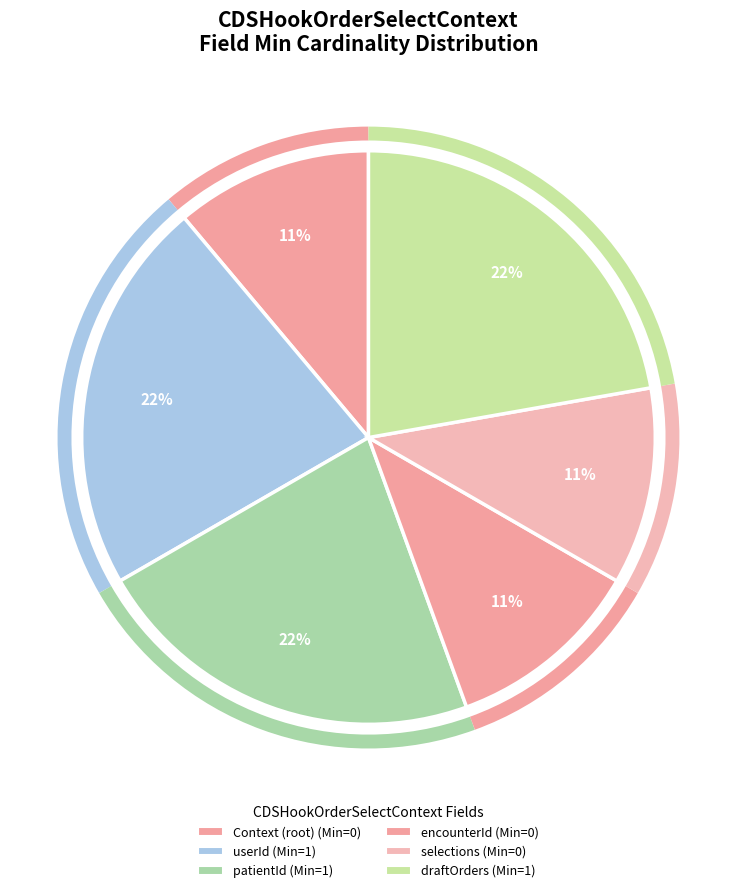

Which slice is the largest?

CDSHookOrderSelectContext.userId